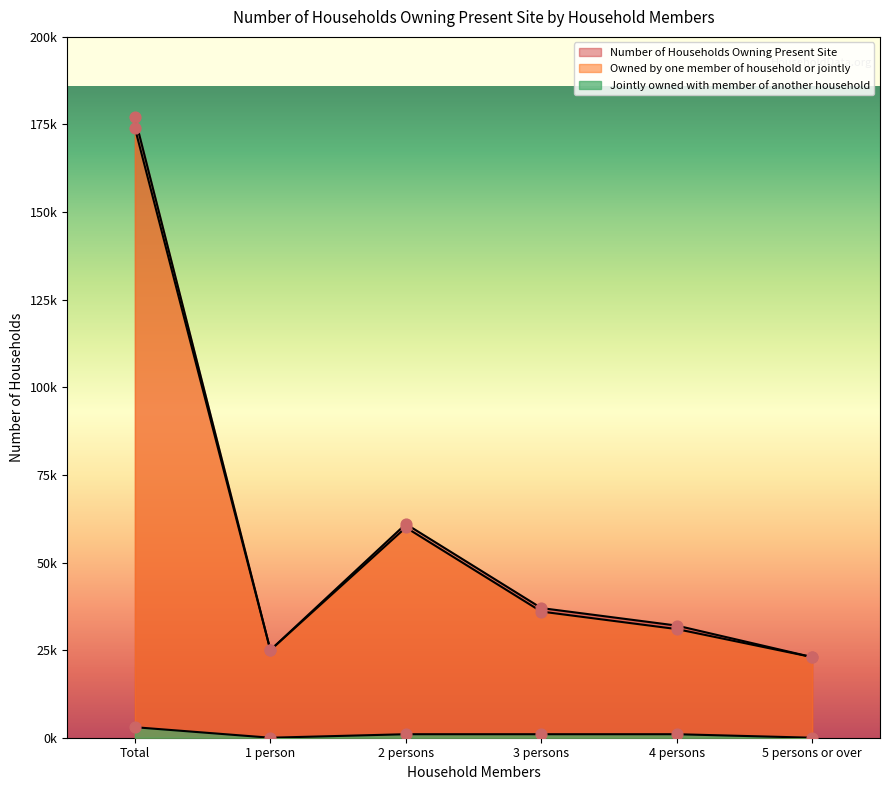

At how many categories does at least one series exceed 43701?

2